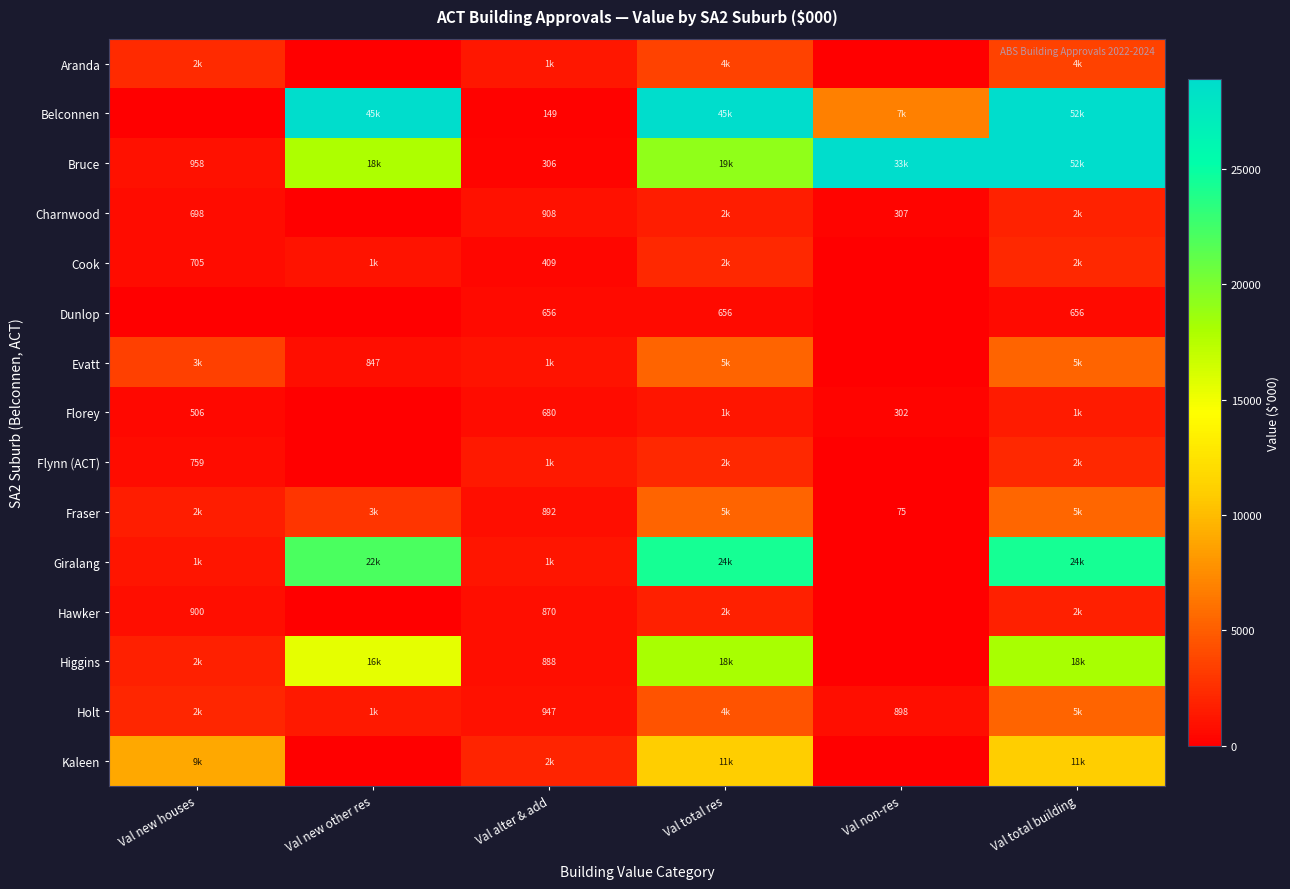

What is the spread (max minus min) of values at Val new other res?

45000.0